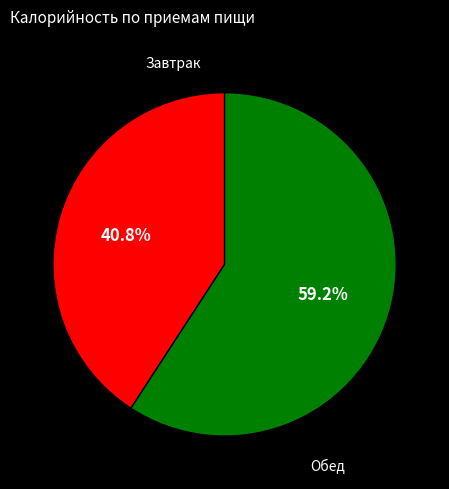

Count the number of slices in the pie.

2